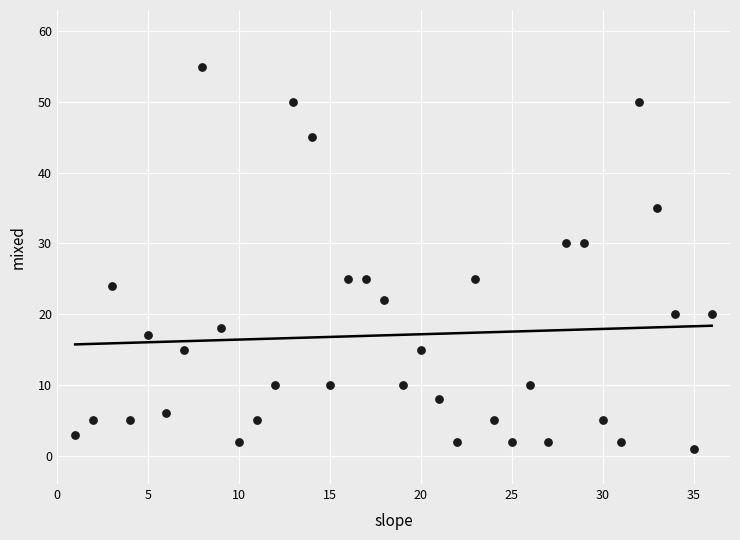

What is the range of X values (max minus min)?

35